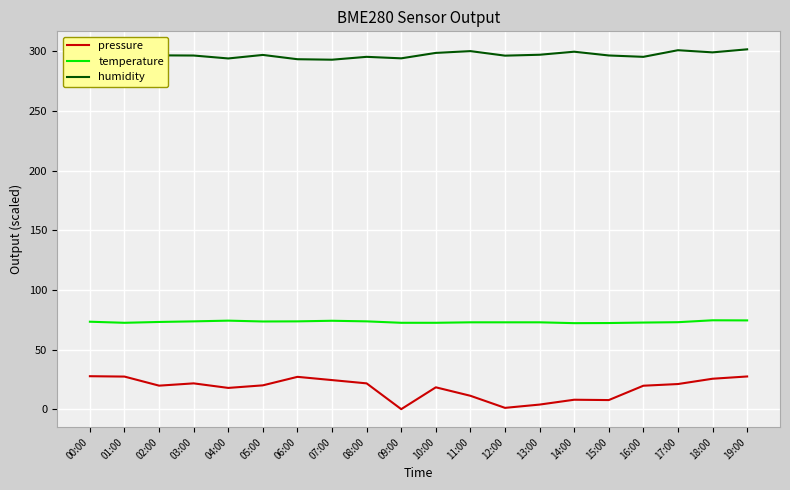

True or false: pressure and temperature cross at least once.

False